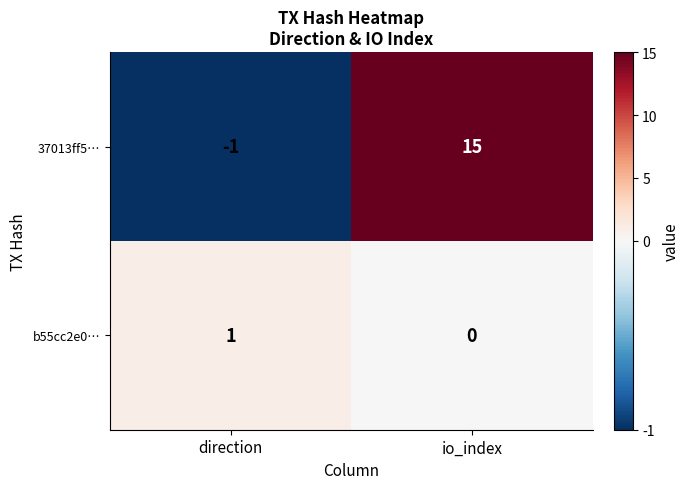

Between direction and io_index, which series saw the biggest shift?

37013ff5…